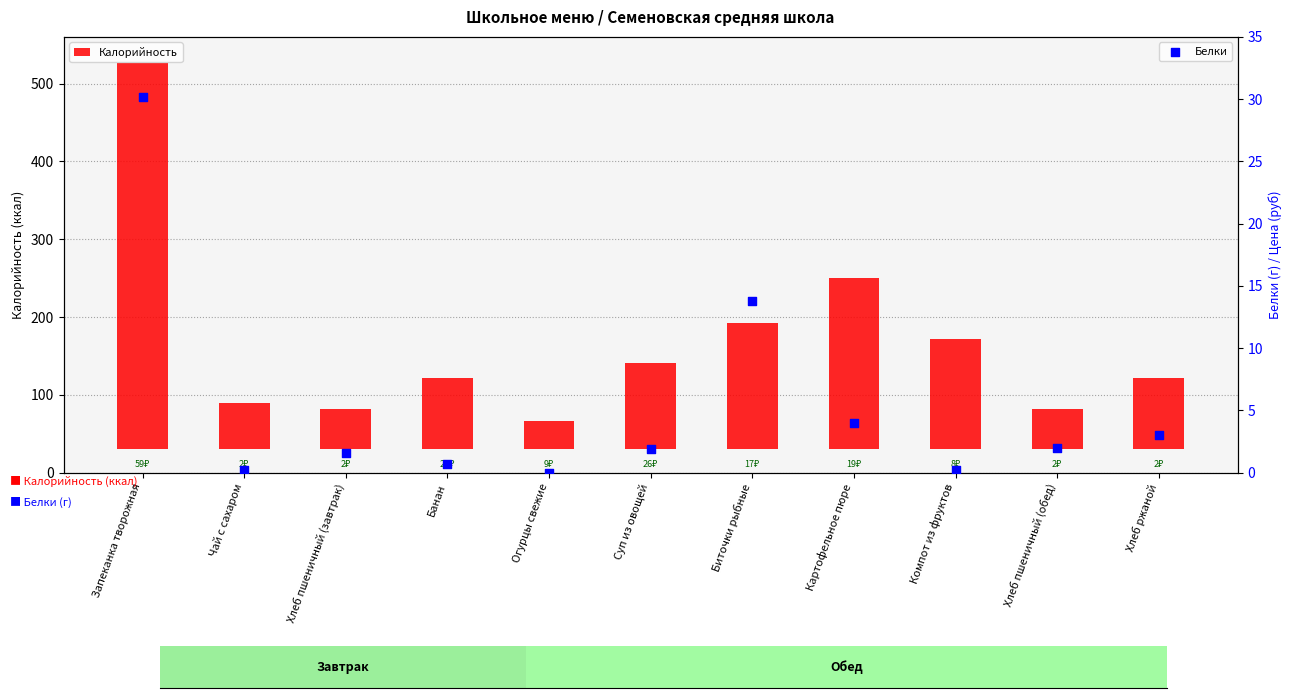

Which series has the largest total across all categories?

Калорийность